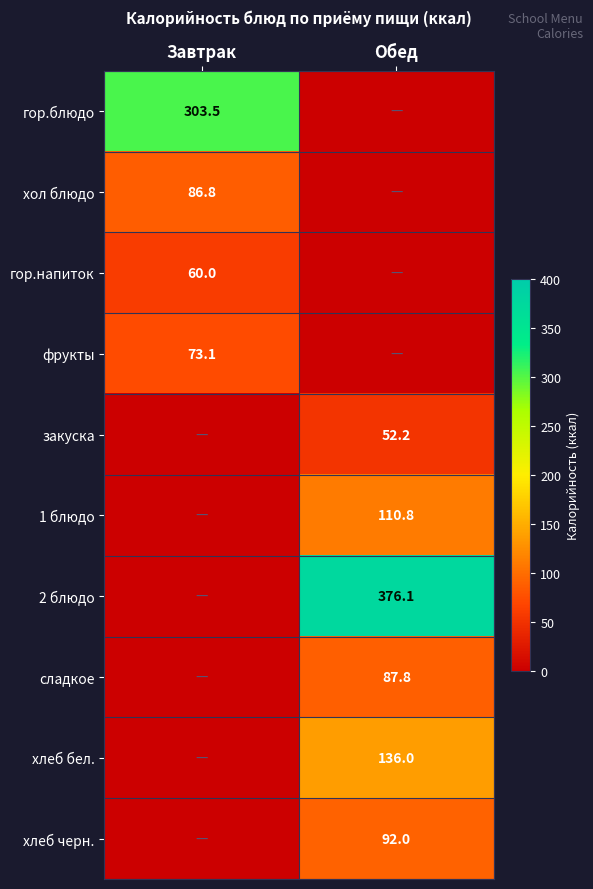

True or false: гор.напиток has a value of 60.0 at Завтрак.

True